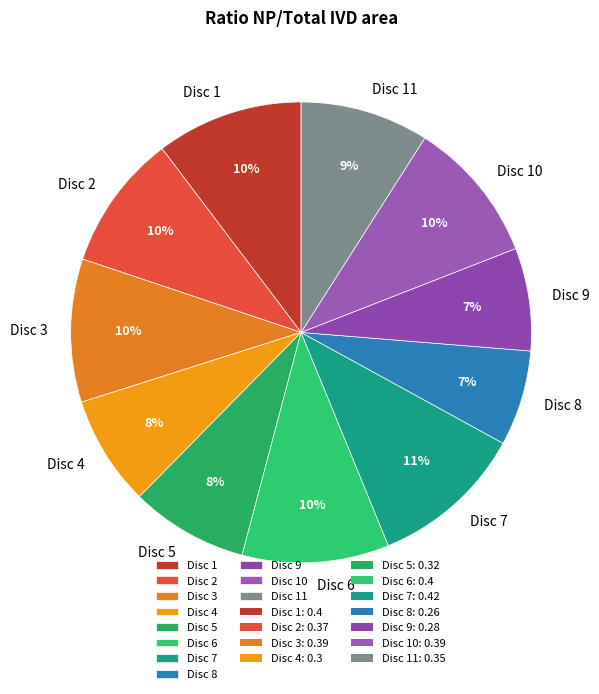

To the nearest percent, what is the difference between the Disc 11 and Disc 5 slice percentages?

1%